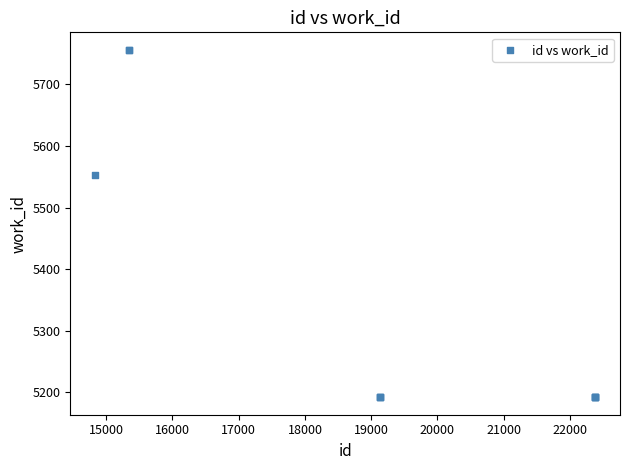

What Y value in the scatter plot is closest to 5474?

5552